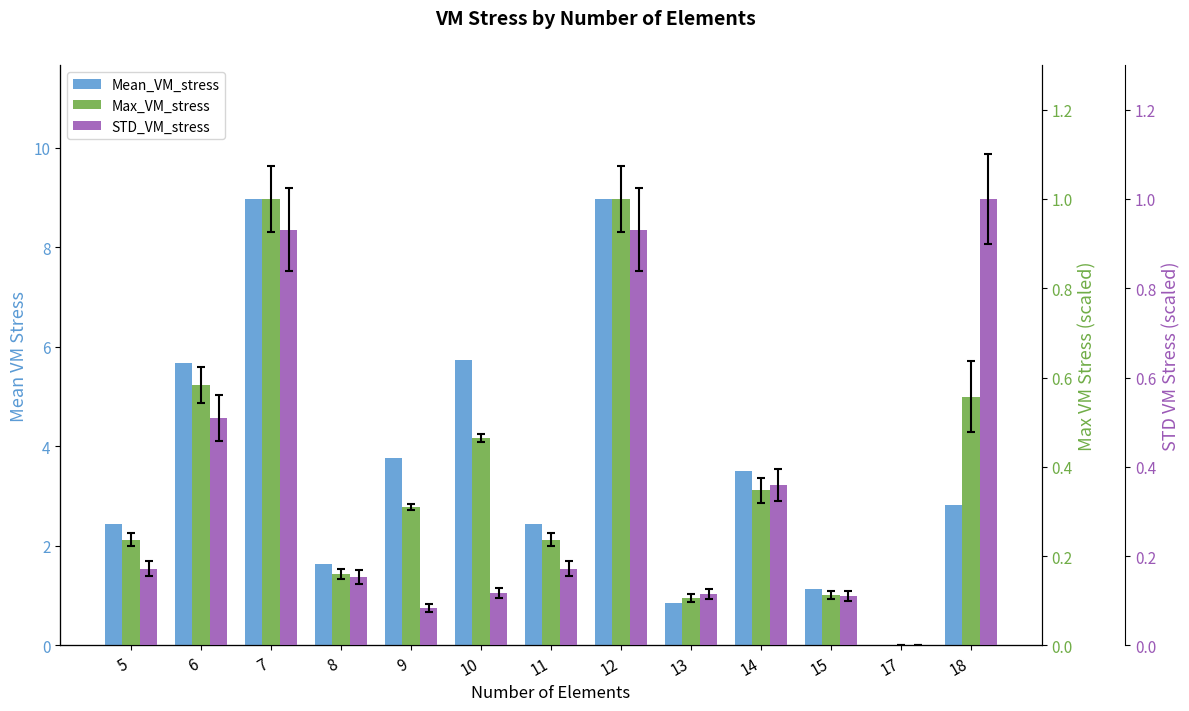

Rank the categories by Mean_VM_stress value from lowest to highest.

17, 13, 15, 8, 5, 11, 18, 14, 9, 6, 10, 7, 12